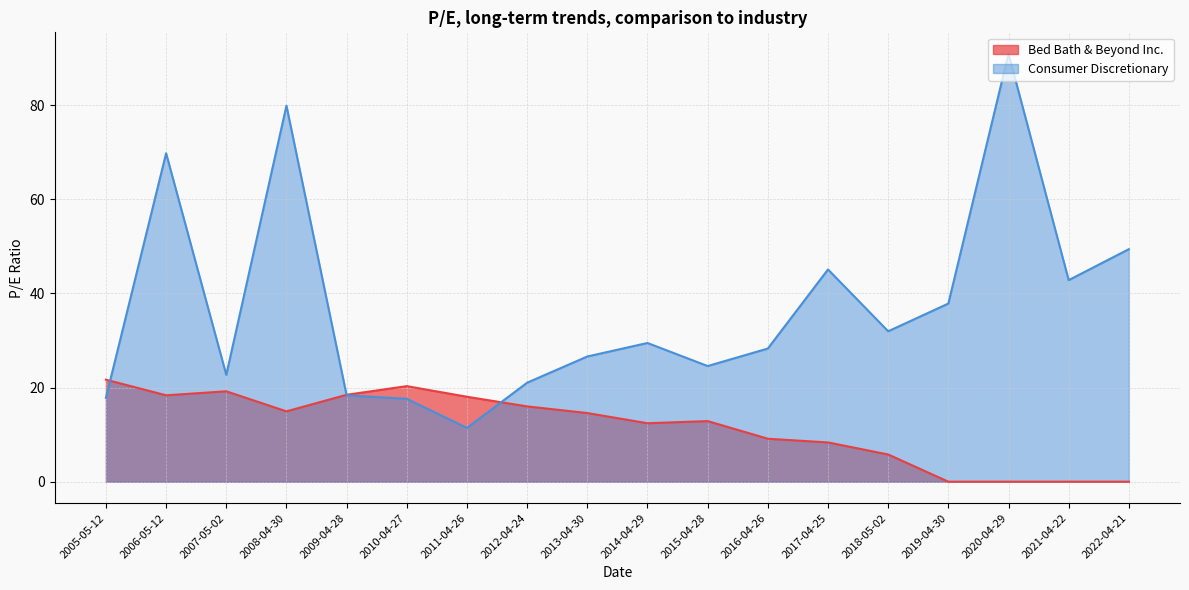

How many interior local valleys does the Consumer Discretionary series have?

5